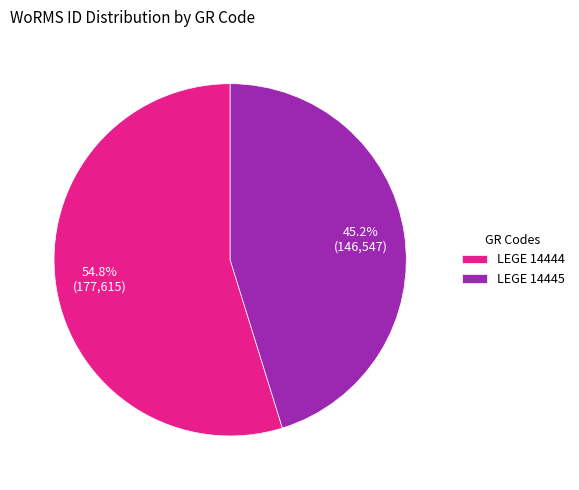

Between LEGE 14445 and LEGE 14444, which is larger?

LEGE 14444